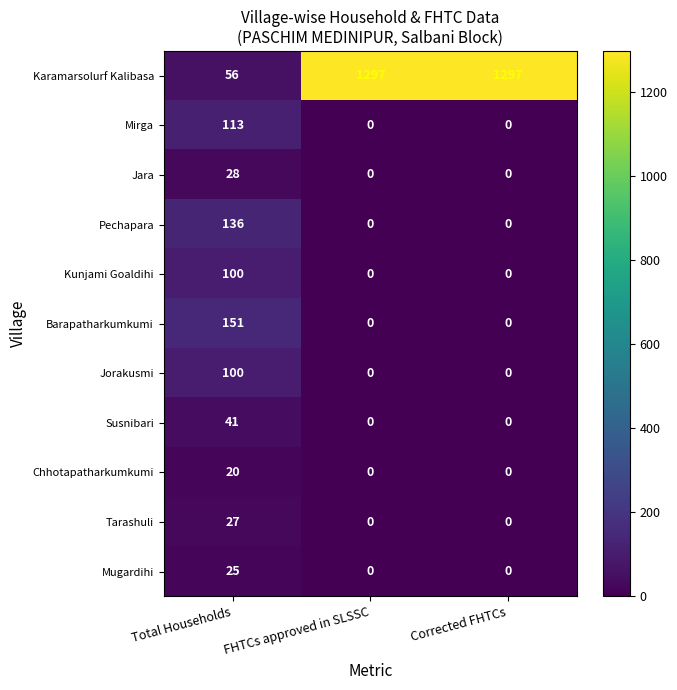

Which series has the largest total across all categories?

Karamarsolurf Kalibasa